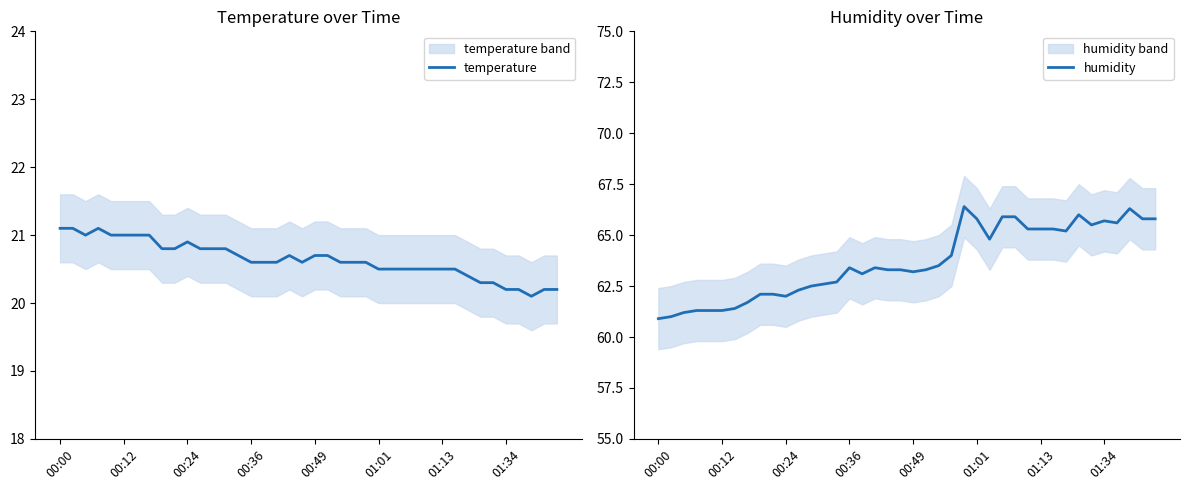

Reading left to right, transcribe all the data shown in this chart.

temperature: 21.1	21.1	21.0	21.1	21.0	21.0	21.0	21.0	20.8	20.8	20.9	20.8	20.8	20.8	20.7	20.6	20.6	20.6	20.7	20.6	20.7	20.7	20.6	20.6	20.6	20.5	20.5	20.5	20.5	20.5	20.5	20.5	20.4	20.3	20.3	20.2	20.2	20.1	20.2	20.2
humidity: 60.9	61.0	61.2	61.3	61.3	61.3	61.4	61.7	62.1	62.1	62.0	62.3	62.5	62.6	62.7	63.4	63.1	63.4	63.3	63.3	63.2	63.3	63.5	64.0	66.4	65.8	64.8	65.9	65.9	65.3	65.3	65.3	65.2	66.0	65.5	65.7	65.6	66.3	65.8	65.8